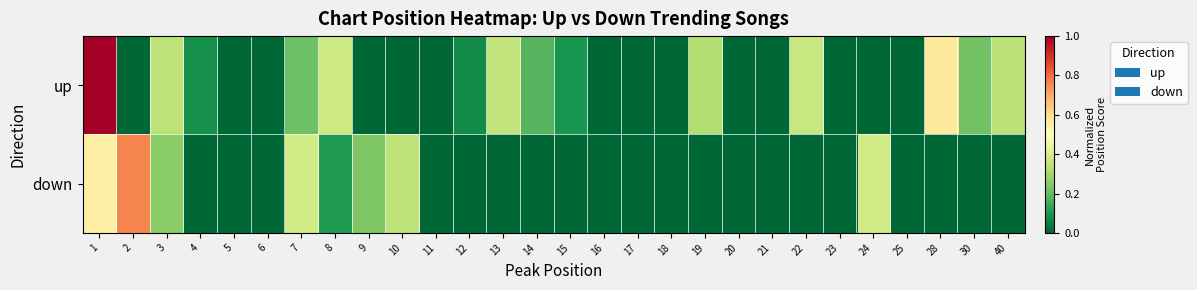

Rank the series by their maximum value, from highest to lowest.

up, down